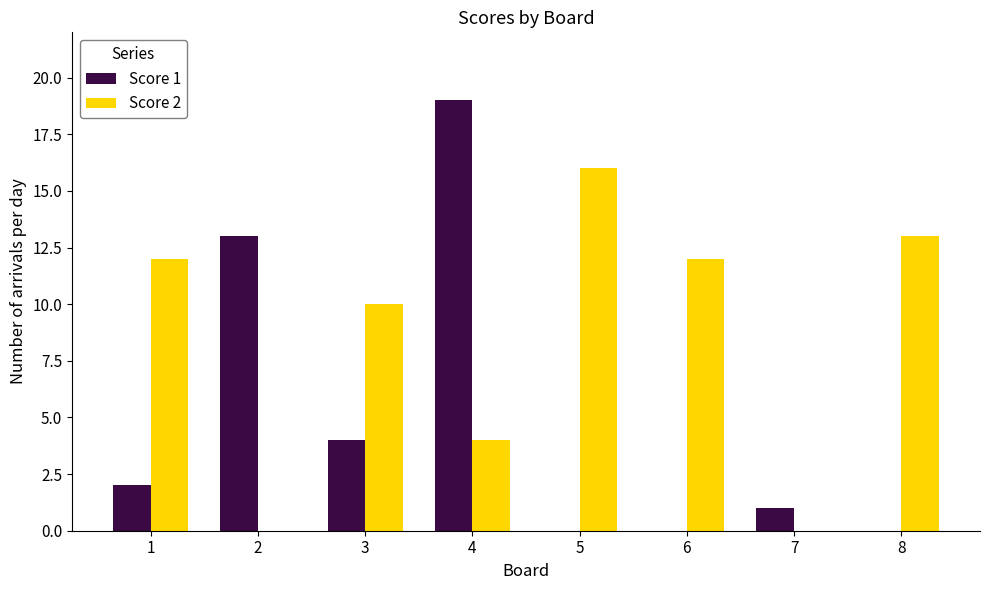

What is the highest value of the Score 2 series?

16